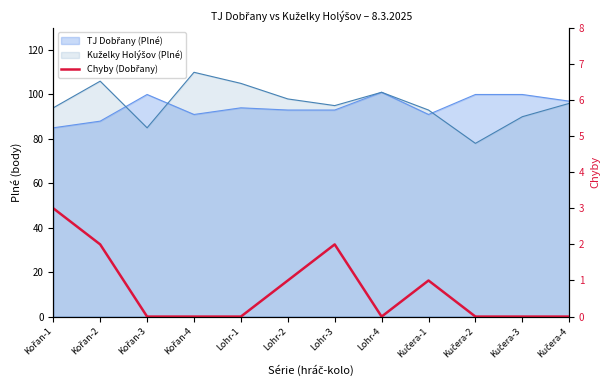

What is the difference between the second highest and second lowest values?

2